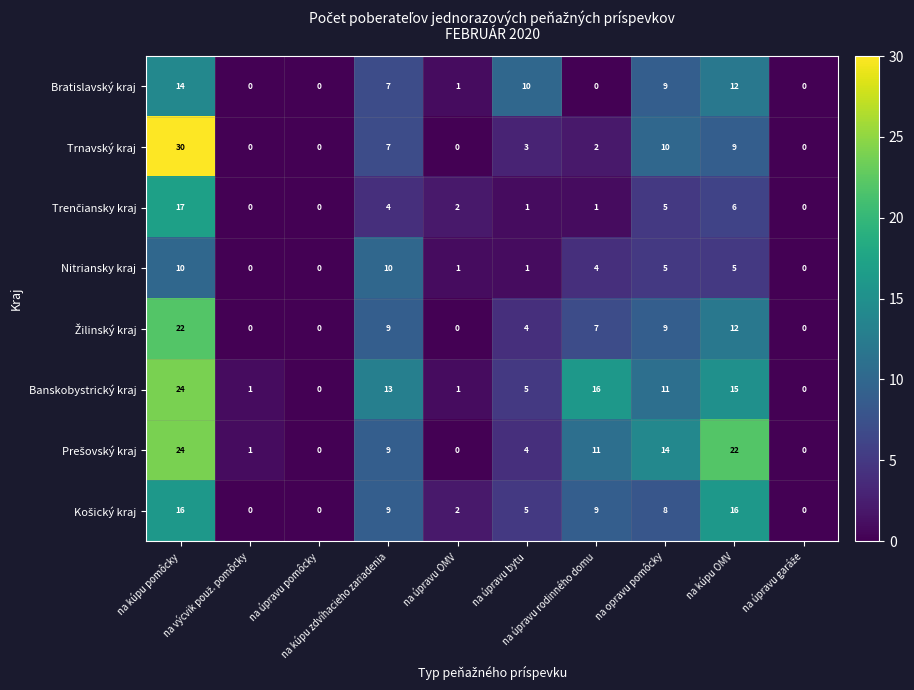

What is the sum of all Banskobystrický kraj values?

86